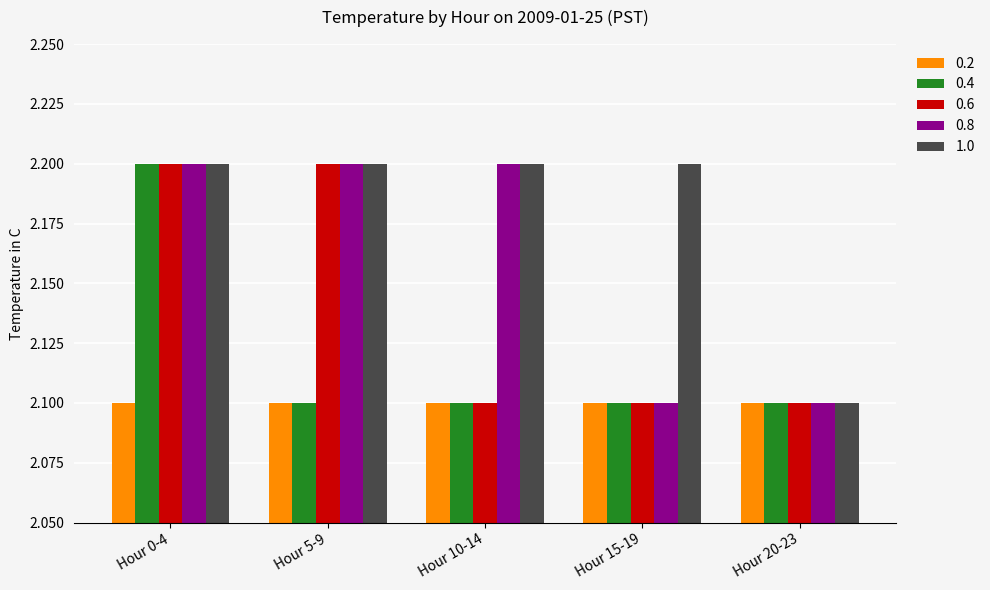

How many 1.0 values are between 2 and 3?

5